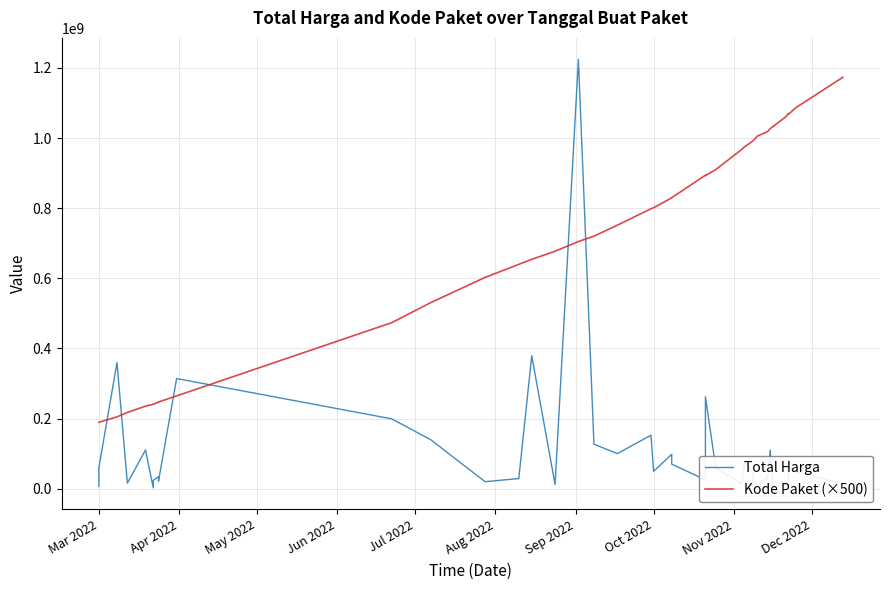

What is the smallest value displayed?

2395750